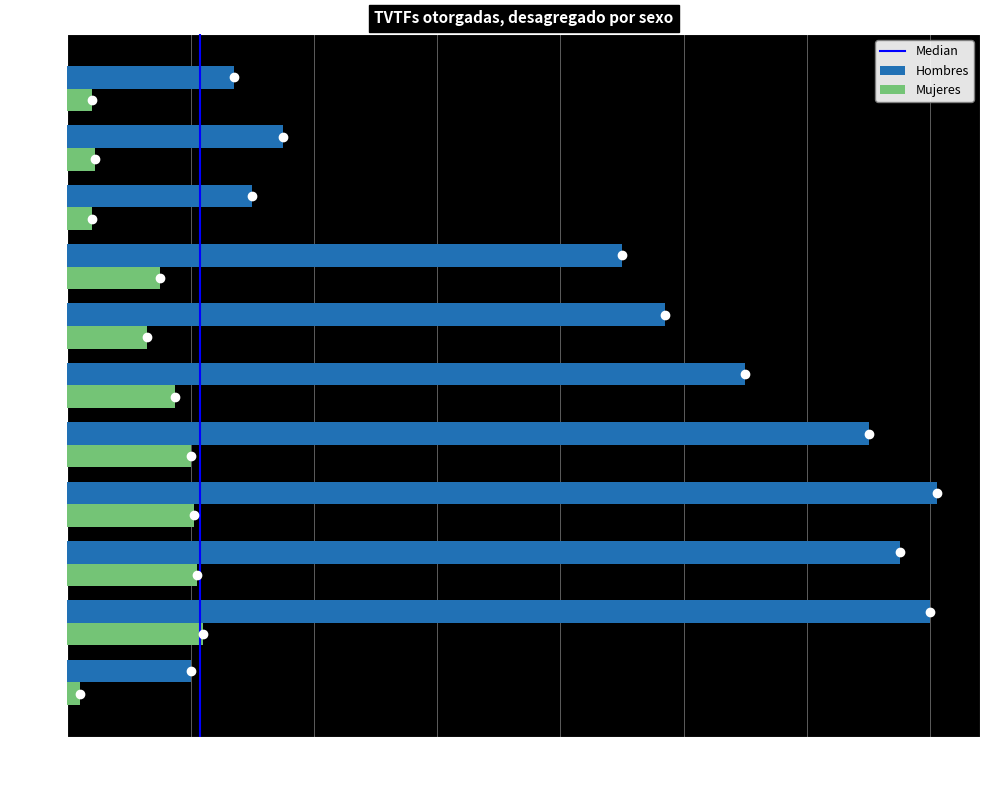

Which series has the largest total across all categories?

Hombres